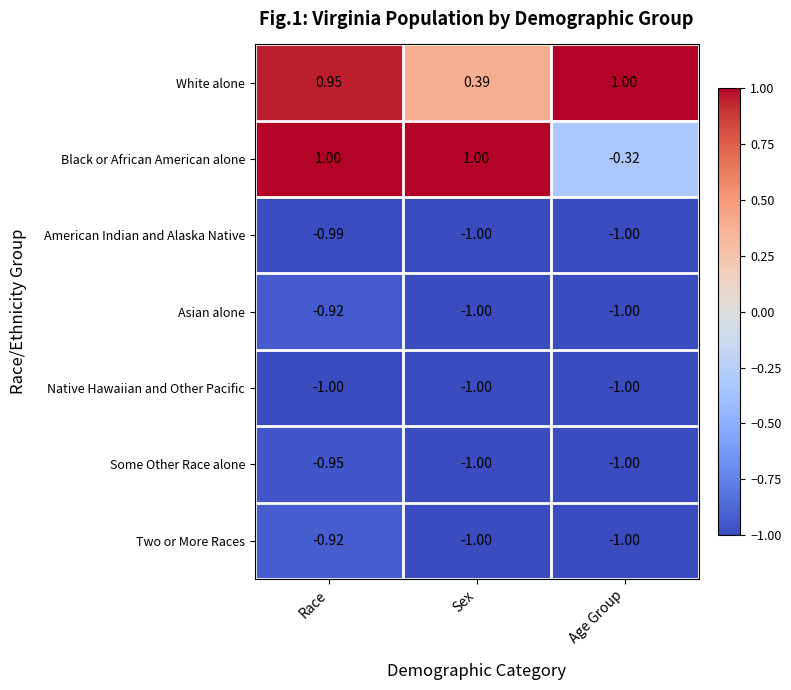

Which series has the largest total across all categories?

White alone